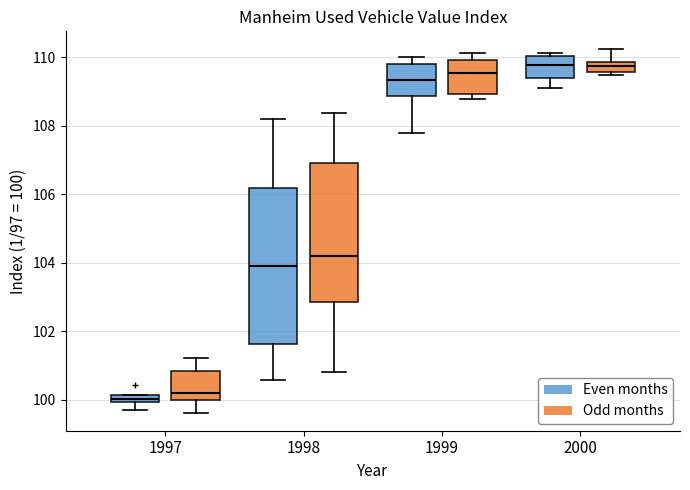

Where is the lower edge of the box for 1997 (Odd months) on the y-axis? The values are not printed on the chart, so give them approximately, as read against the axis.

100.0